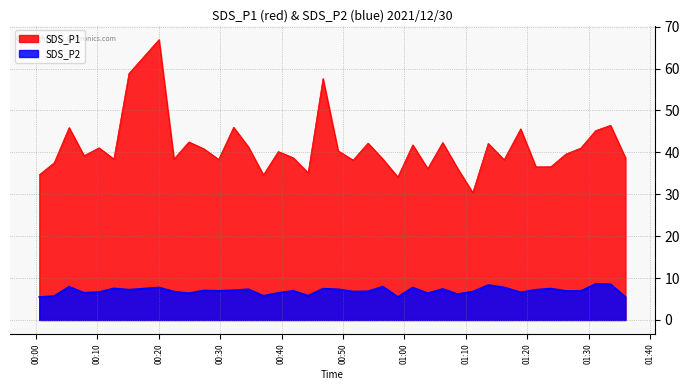

List the labels in order of SDS_P1 value, largest first.

2021/12/30 00:20:03, 2021/12/30 00:15:09, 2021/12/30 00:46:45, 2021/12/30 01:33:34, 2021/12/30 00:32:12, 2021/12/30 00:05:25, 2021/12/30 01:18:56, 2021/12/30 01:31:08, 2021/12/30 00:24:55, 2021/12/30 01:06:14, 2021/12/30 00:54:05, 2021/12/30 01:13:39, 2021/12/30 01:01:22, 2021/12/30 00:34:37, 2021/12/30 00:10:17, 2021/12/30 01:28:43, 2021/12/30 00:27:20, 2021/12/30 00:49:13, 2021/12/30 00:39:28, 2021/12/30 01:26:17, 2021/12/30 00:07:51, 2021/12/30 00:41:54, 2021/12/30 01:36:00, 2021/12/30 00:12:42, 2021/12/30 00:22:29, 2021/12/30 00:56:30, 2021/12/30 00:29:46, 2021/12/30 01:16:14, 2021/12/30 00:51:39, 2021/12/30 00:02:59, 2021/12/30 01:23:51, 2021/12/30 01:21:25, 2021/12/30 01:08:39, 2021/12/30 01:03:48, 2021/12/30 00:44:20, 2021/12/30 00:00:34, 2021/12/30 00:37:03, 2021/12/30 00:58:56, 2021/12/30 01:11:08